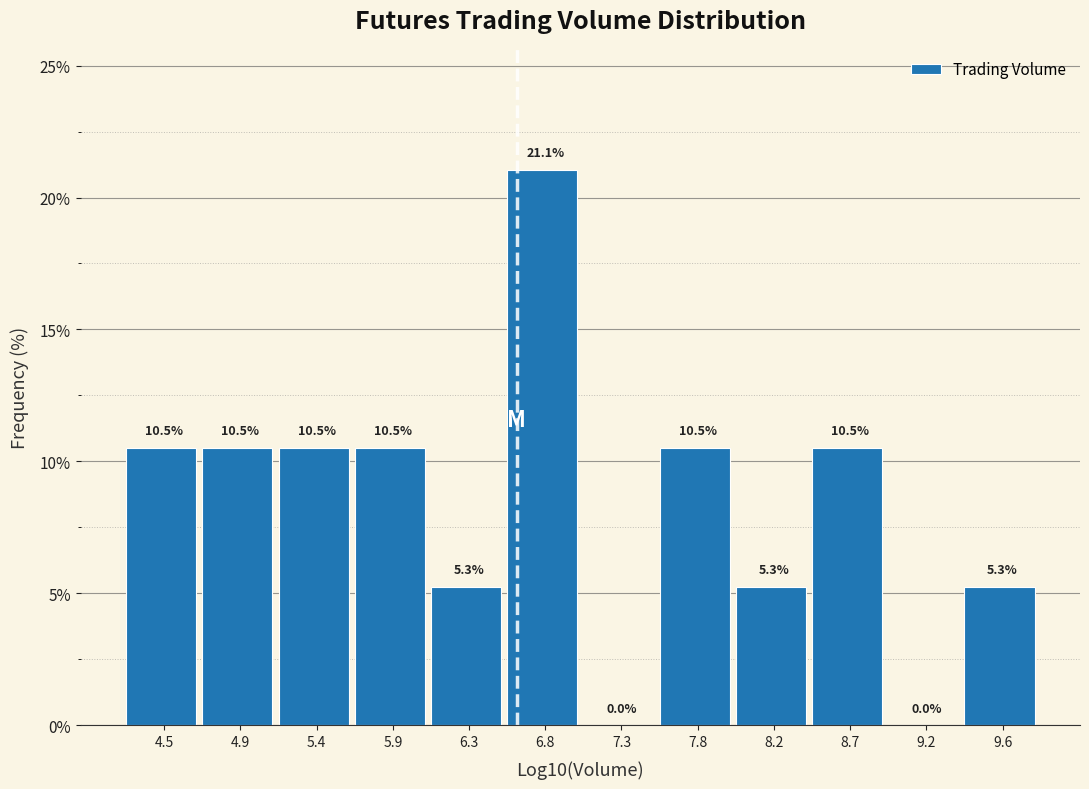

How tall is the bar that spans 6.10 to 6.60 on the x-axis? The bar edges are not printed on the chart, so give them approximately, as read against the axis.

5.3